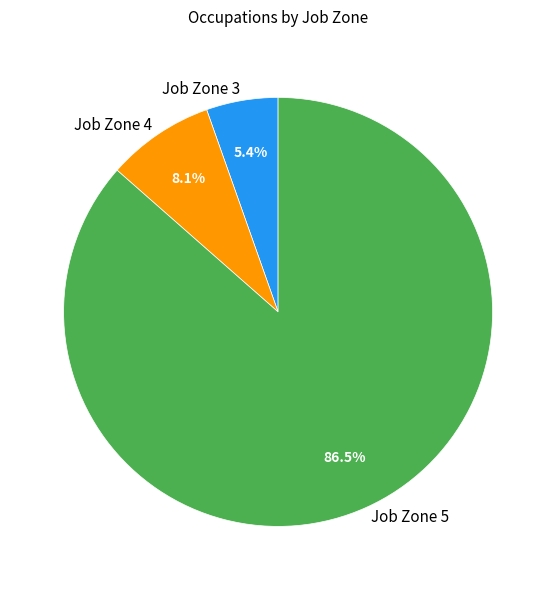

Do Job Zone 3 and Job Zone 5 together represent more than half of the pie?

Yes